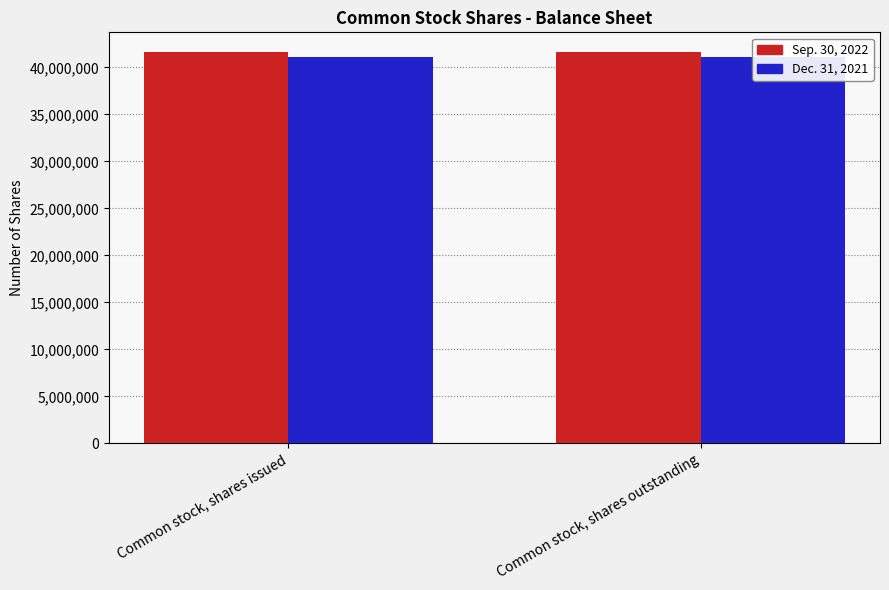

Reading left to right, extract all data points from this chart.

Sep. 30, 2022: Common stock, shares issued=41657688	Common stock, shares outstanding=41657688
Dec. 31, 2021: Common stock, shares issued=41142876	Common stock, shares outstanding=41142876